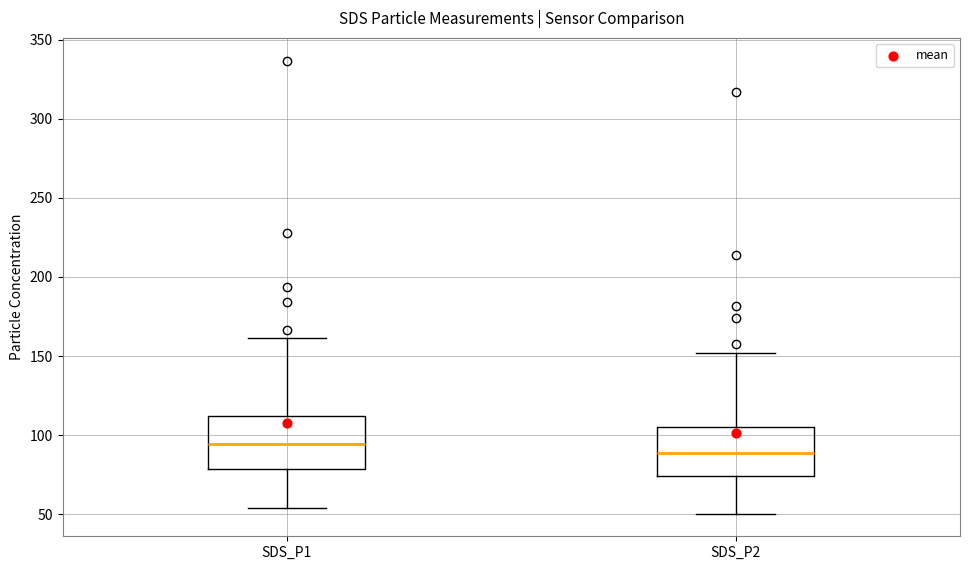

Reading left to right, transcribe this box plot: for each box, give where its median line is, the range the box spans, and where its two whiskers end, as read against the y-axis. The values are not printed on the chart, so give them approximately, as read against the axis.

SDS_P1: median 95, box 80 to 110, whiskers 55 to 160
SDS_P2: median 90, box 75 to 105, whiskers 50 to 150